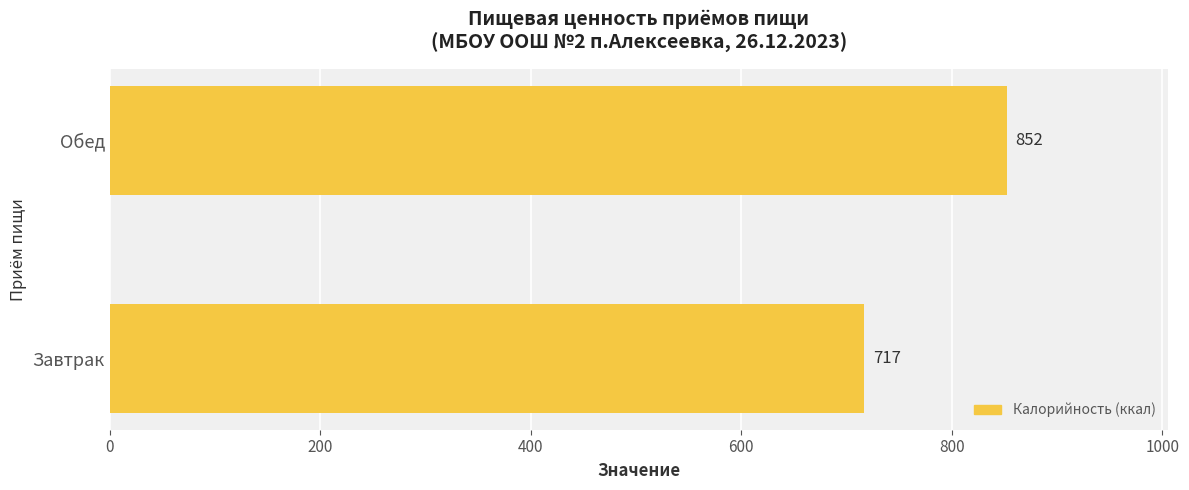

What is the sum of all values?

1569